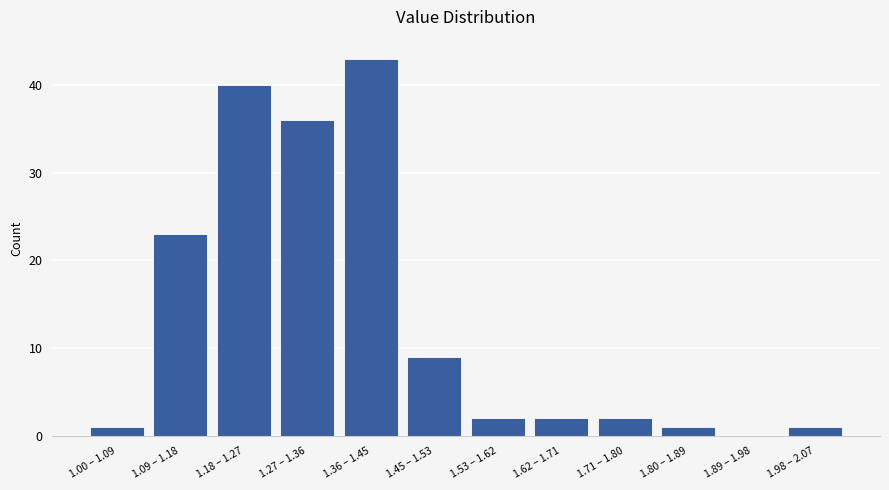

Reading right to left, transcribe all the data shown in this chart.

1.98 – 2.07=1	1.89 – 1.98=0	1.80 – 1.89=1	1.71 – 1.80=2	1.62 – 1.71=2	1.53 – 1.62=2	1.45 – 1.53=9	1.36 – 1.45=43	1.27 – 1.36=36	1.18 – 1.27=40	1.09 – 1.18=23	1.00 – 1.09=1